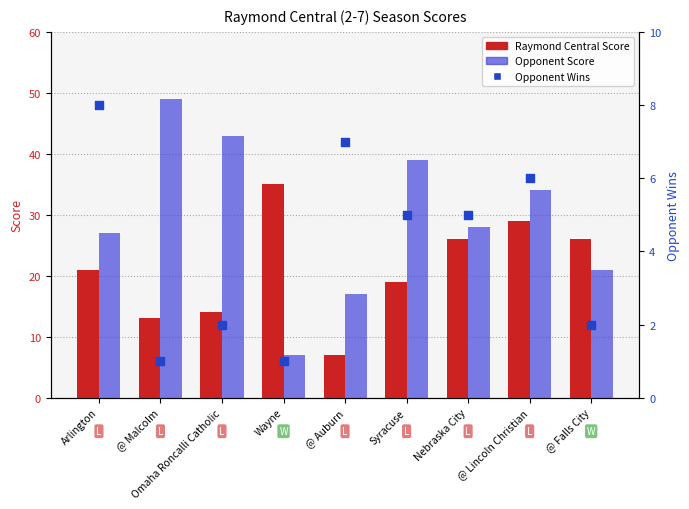

What are all the series names shown in the legend?

Raymond Central Score, Opponent Score, Opponent Wins